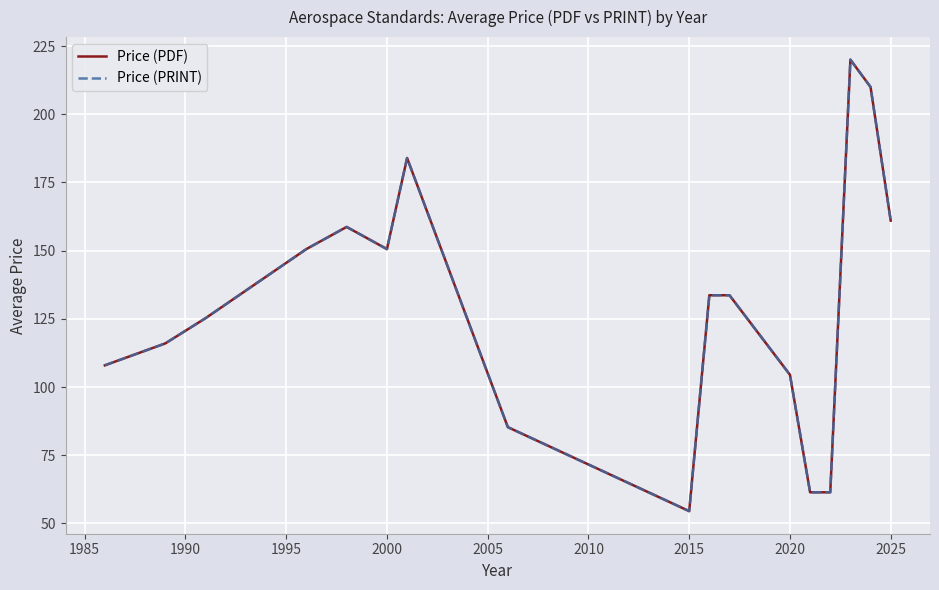

True or false: Price (PDF) and Price (PRINT) cross at least once.

False